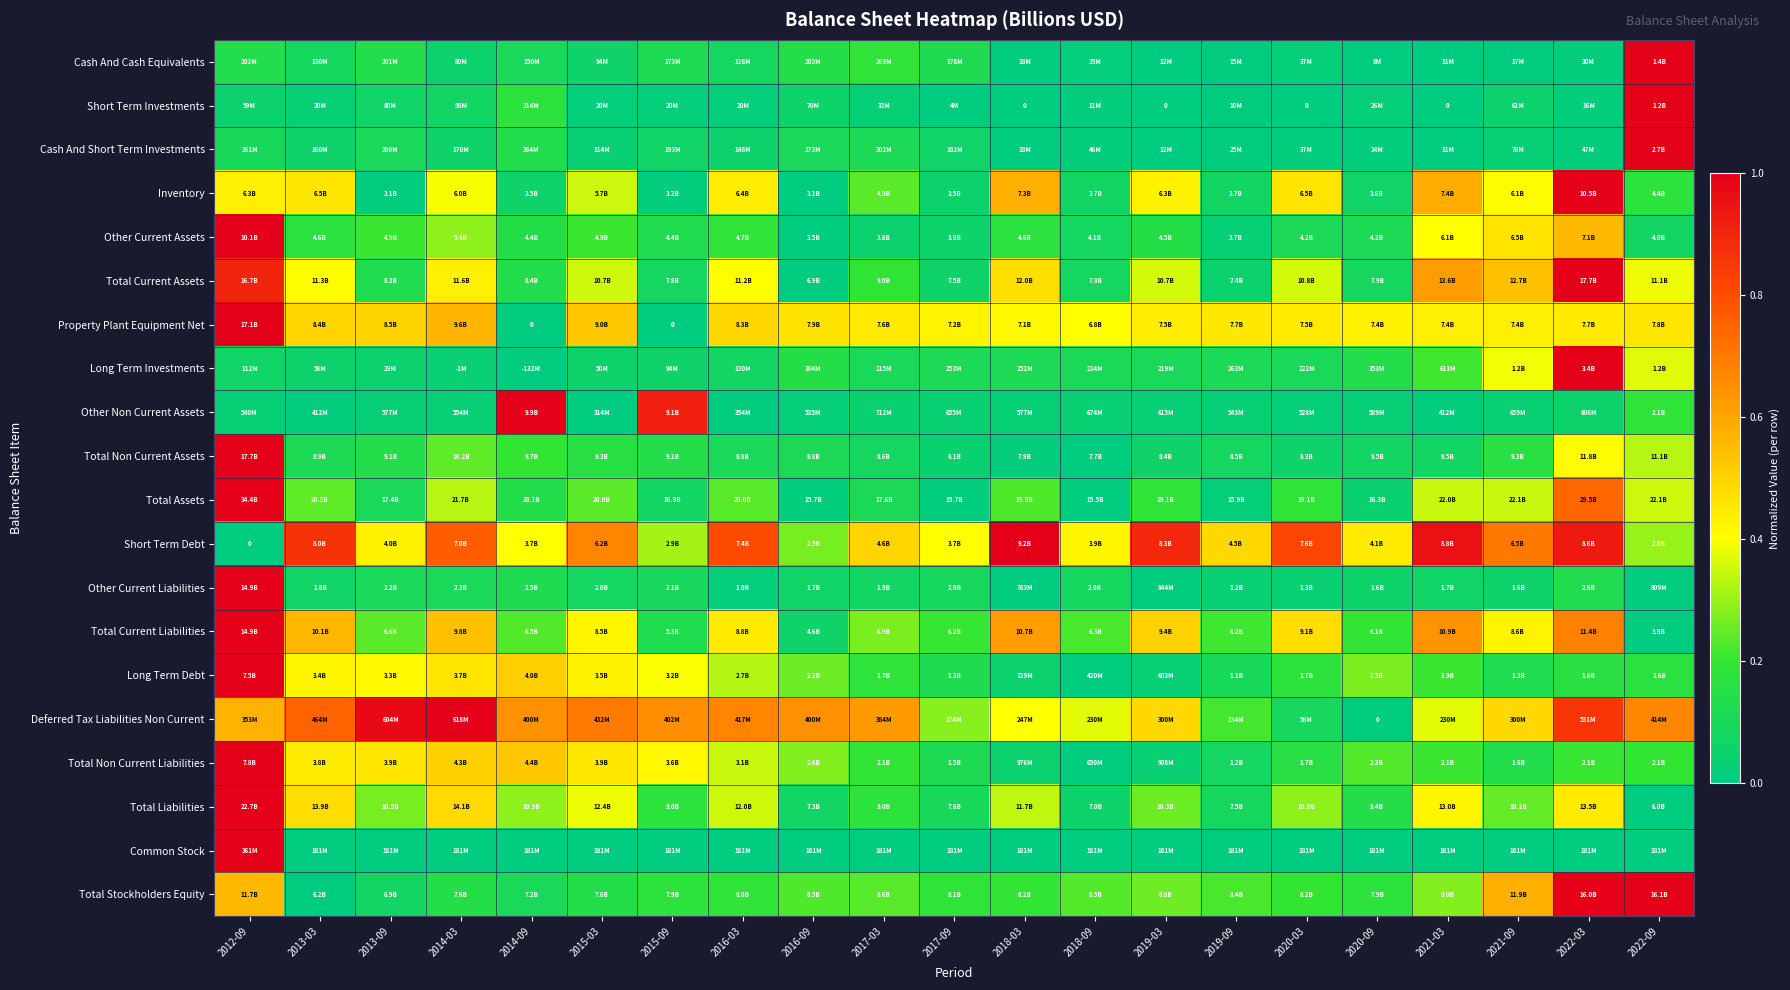

What is the difference between the highest and lowest values at 2014-09?

1.0